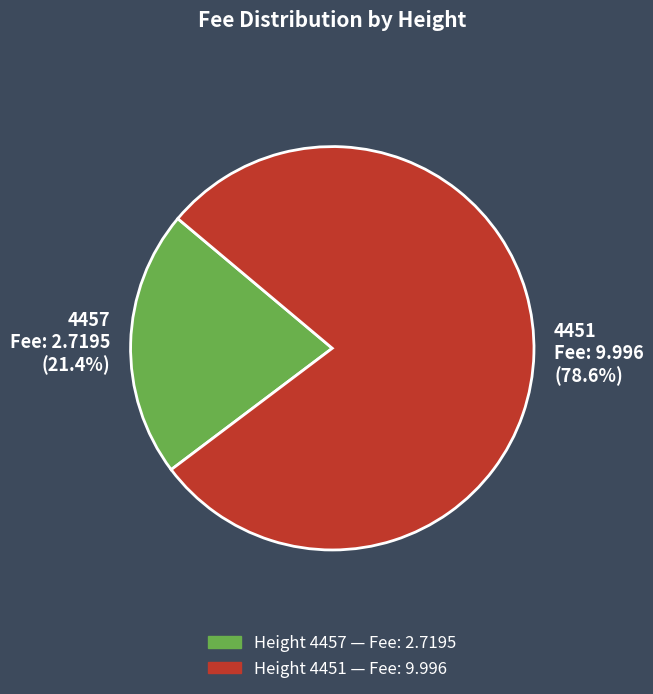

To the nearest percent, what is the combined percentage of 4457 and 4451?

100%